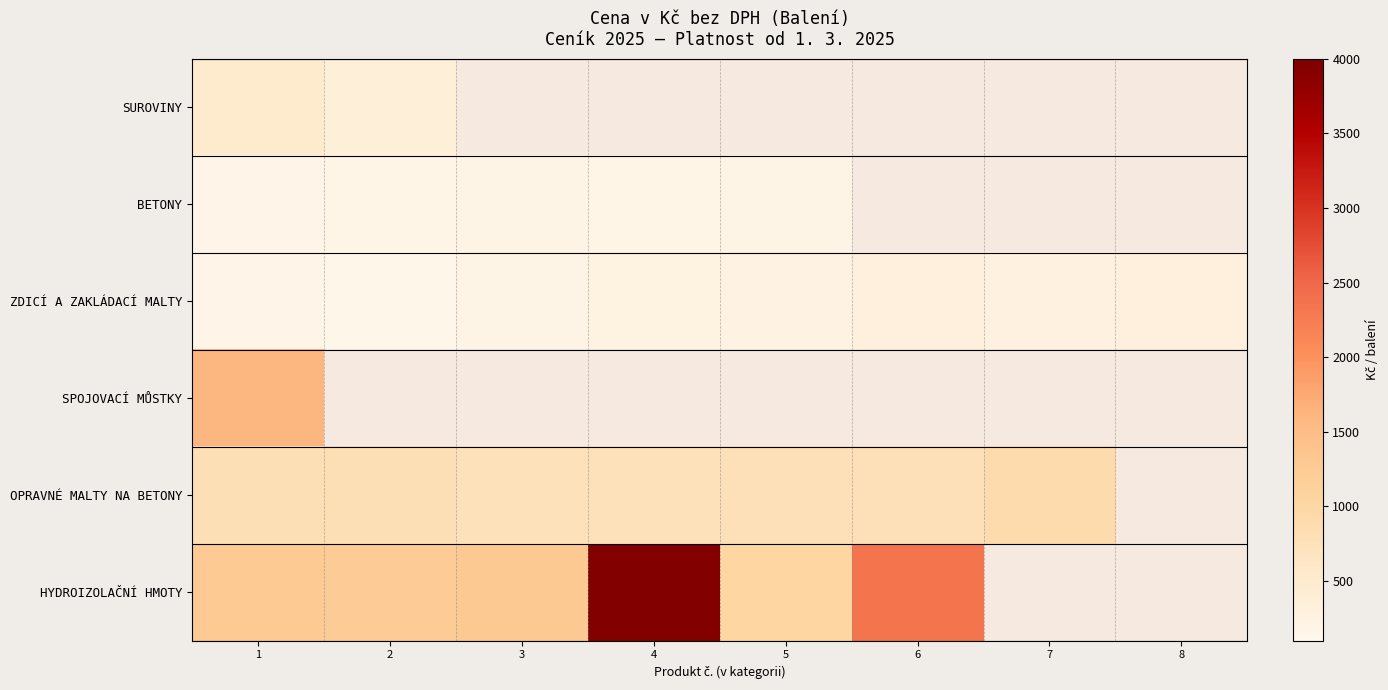

Rank the series by their maximum value, from highest to lowest.

HYDROIZOLAČNÍ HMOTY, SPOJOVACÍ MŮSTKY, OPRAVNÉ MALTY NA BETONY, SUROVINY, ZDICÍ A ZAKLÁDACÍ MALTY, BETONY